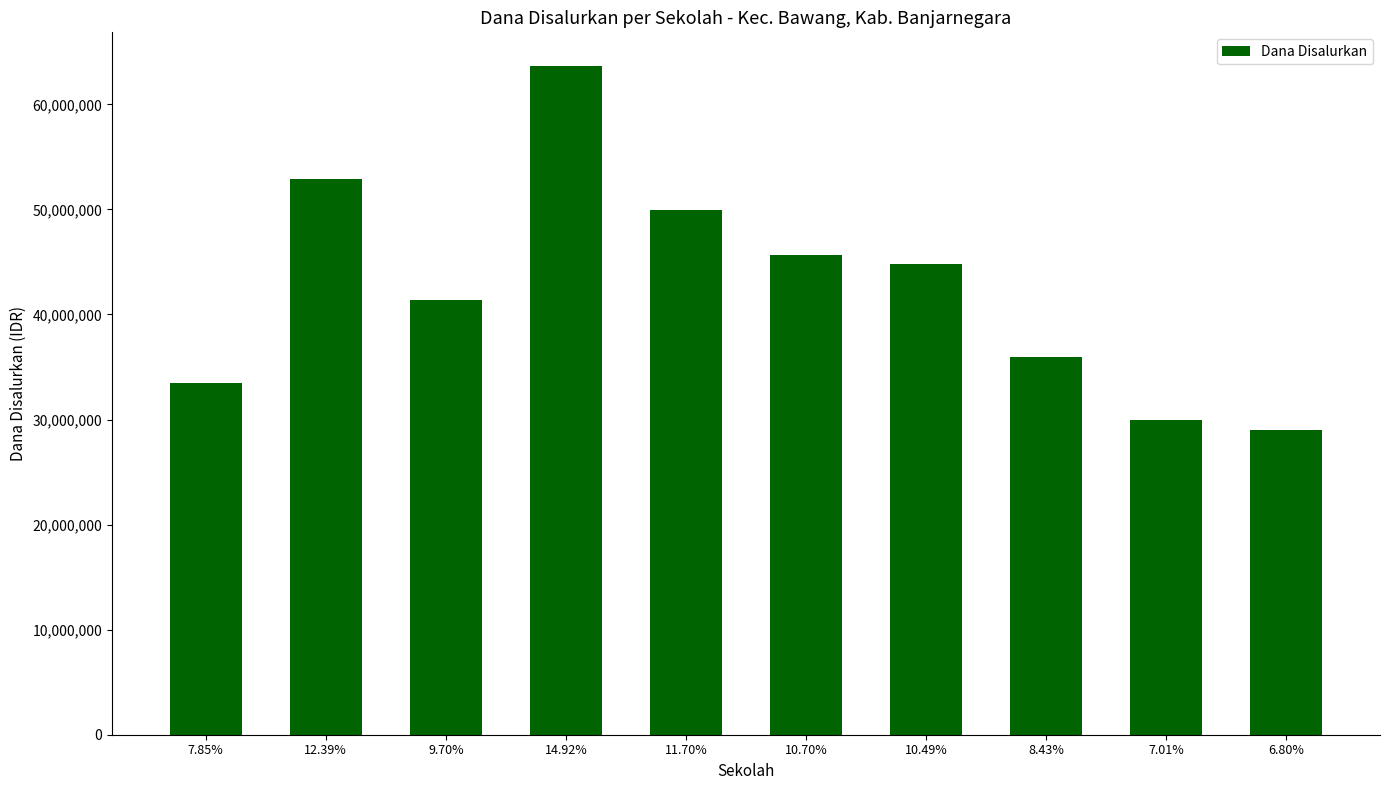

What is the change in value from 9.70% to 7.01%?

-11475000